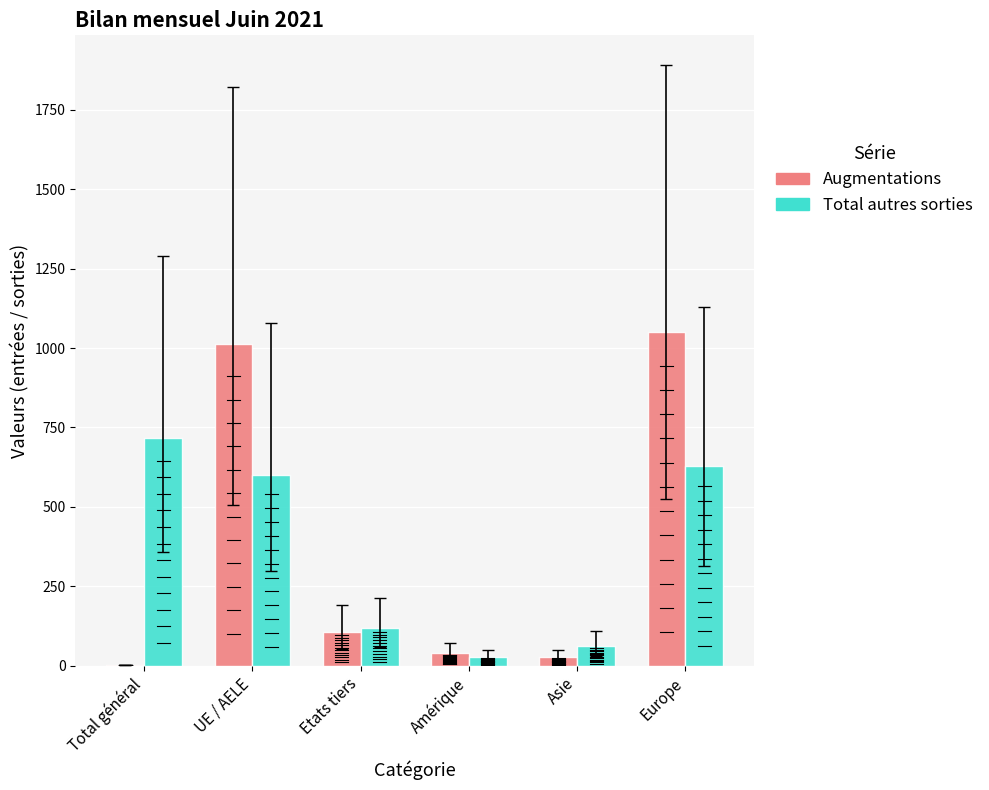

True or false: Augmentations has a value of 355 at UE / AELE.

False